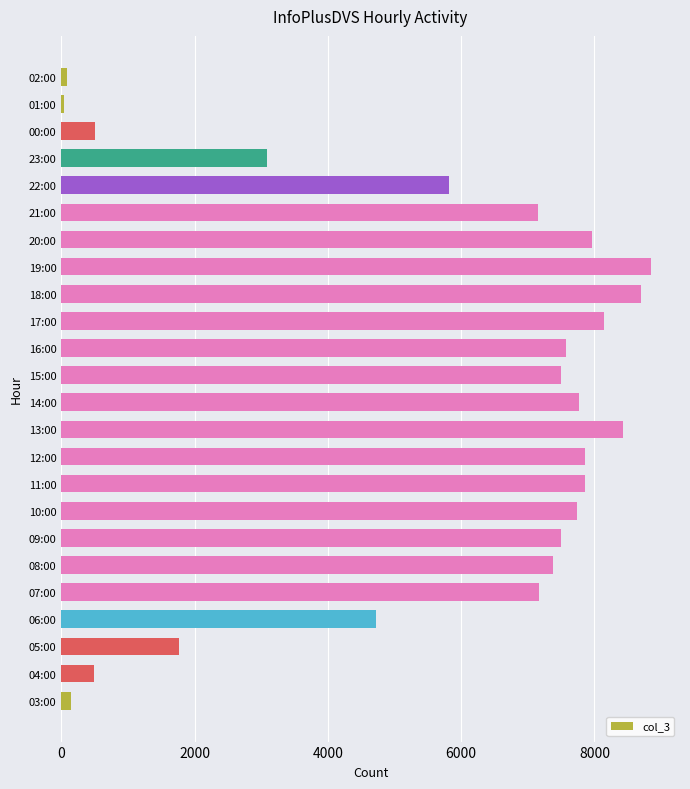

What is the average value?

5593